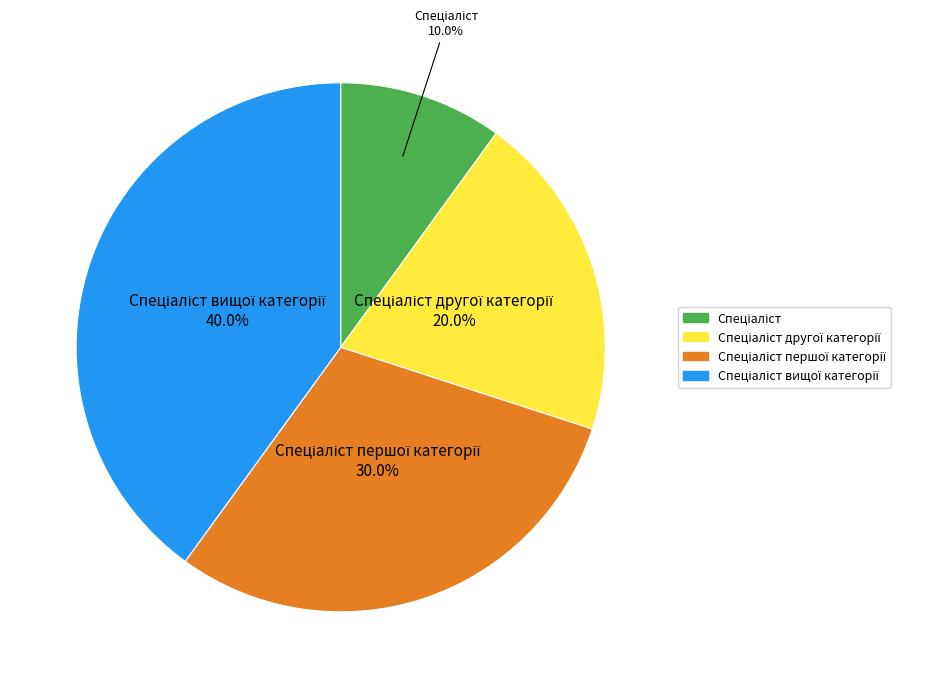

Is there any slice that represents more than half of the pie?

No